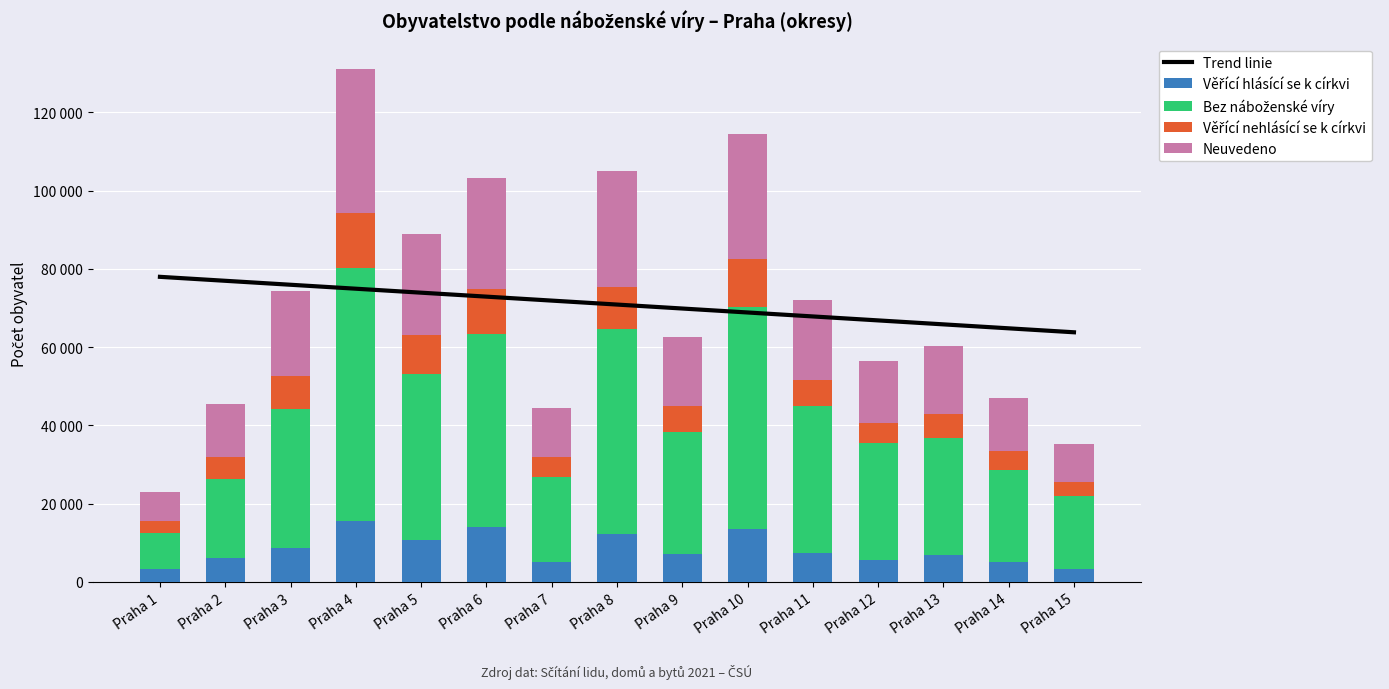

Which series has the widest spread of values?

Bez náboženské víry